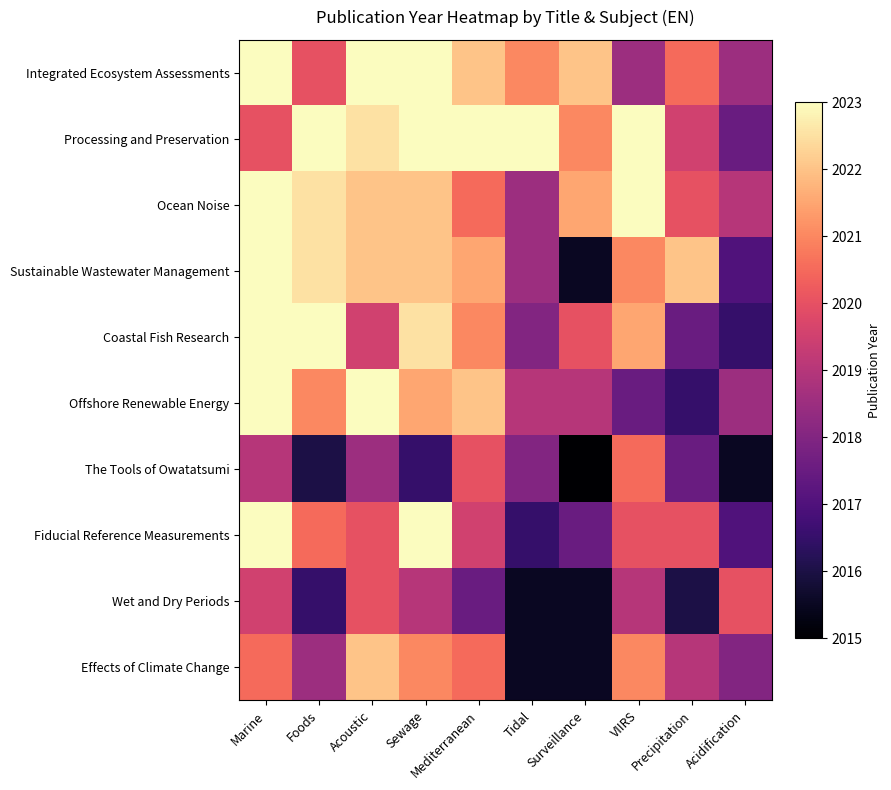

What is the spread (max minus min) of values at Acidification?

4.5